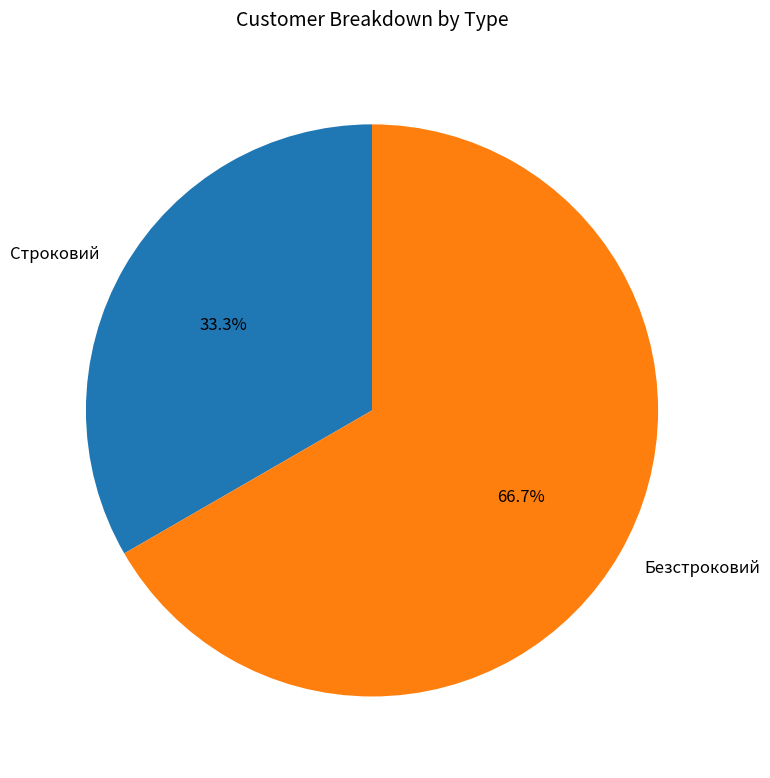

True or false: Безстроковий accounts for 75% of the total.

False